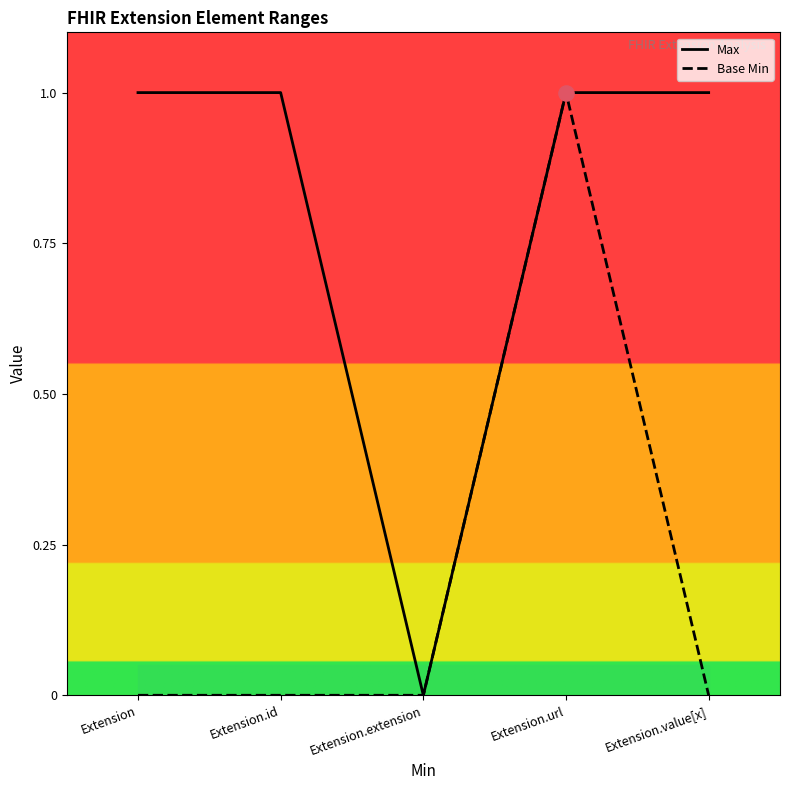

At how many categories does at least one series exceed 0?

4